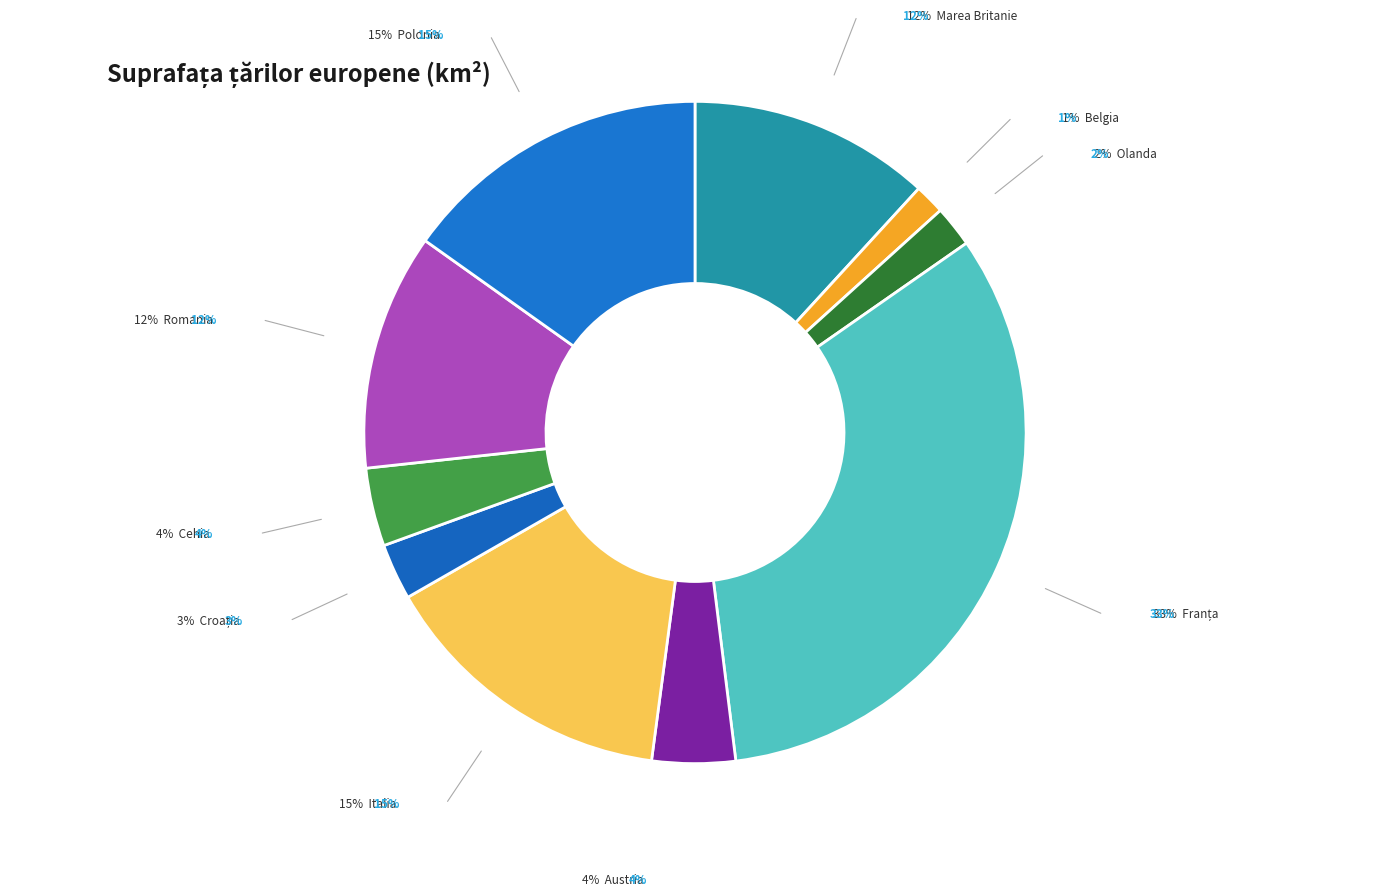

Count the number of slices in the pie.

10